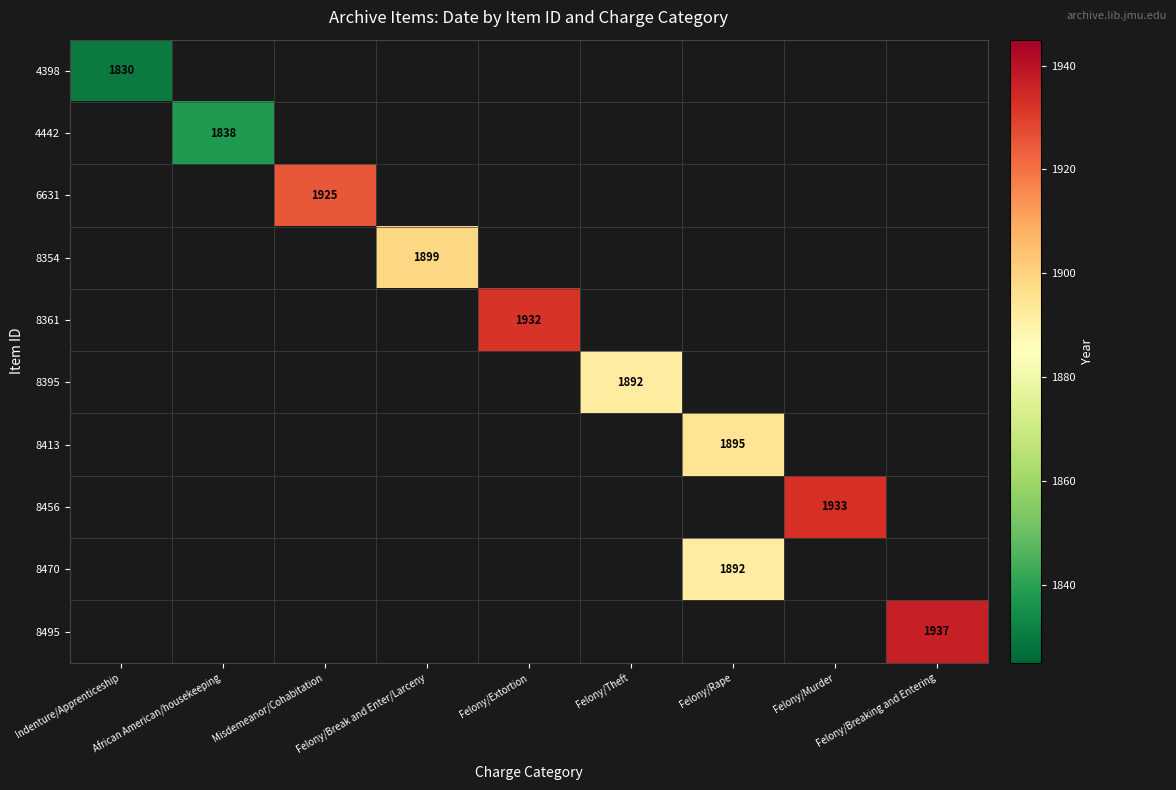

At which category does the chart reach its peak across all series?

Felony/Breaking and Entering